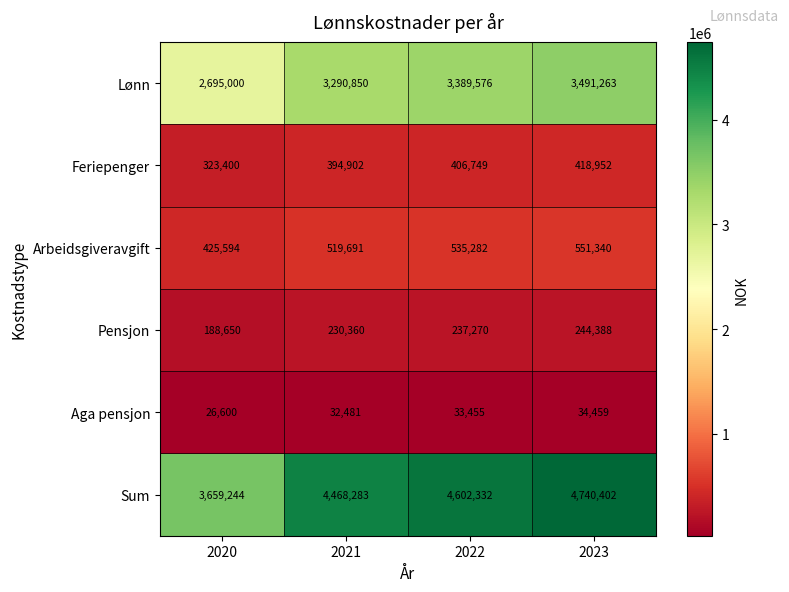

Rank the series by their maximum value, from lowest to highest.

Aga pensjon, Pensjon, Feriepenger, Arbeidsgiveravgift, Lønn, Sum